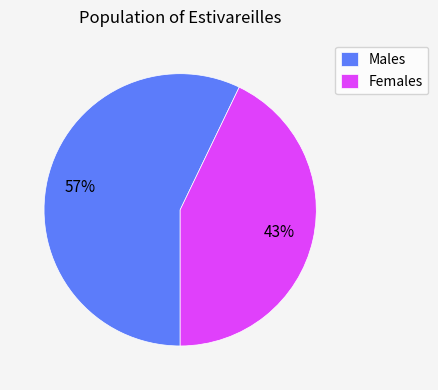

What percentage is the Males slice, to the nearest percent?

57%